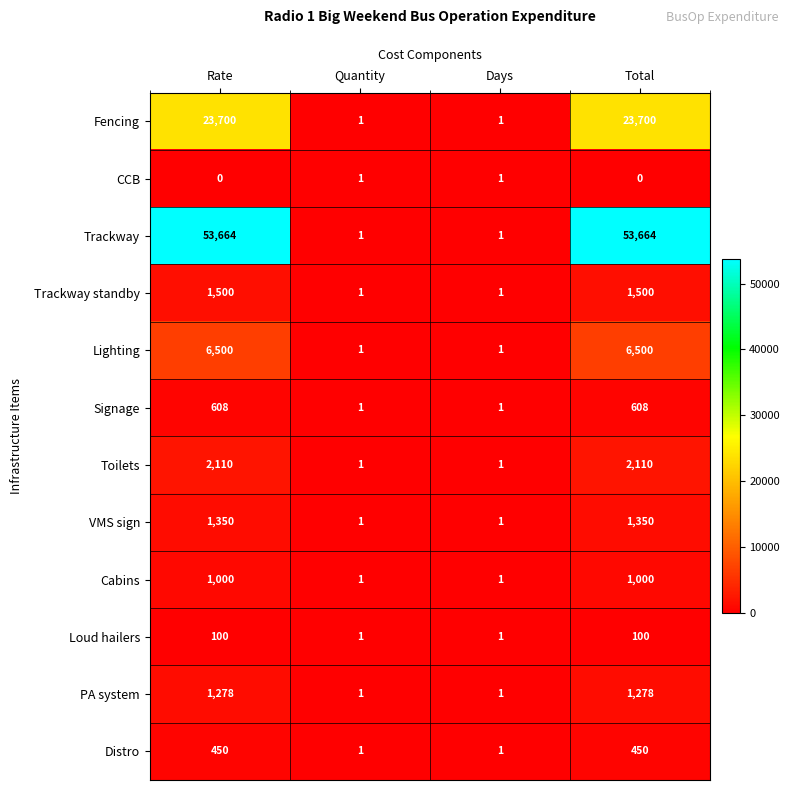

What is the highest value of the Signage series?

608